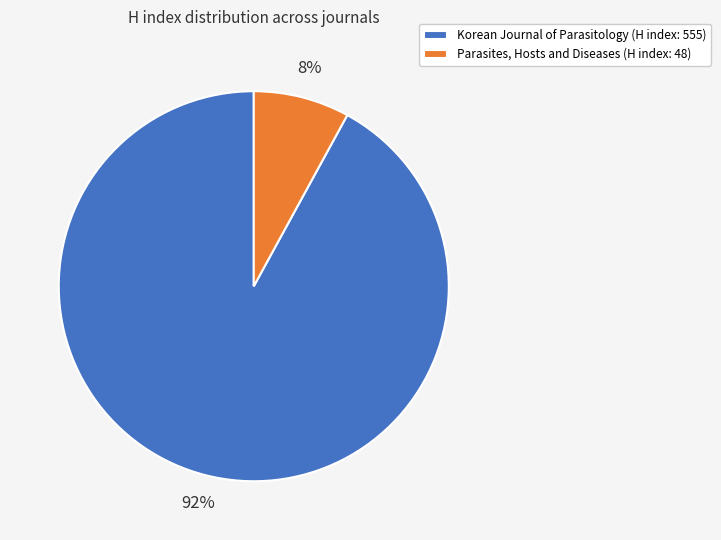

What is the ratio of the value at Parasites, Hosts and Diseases to the value at Korean Journal of Parasitology?

0.1